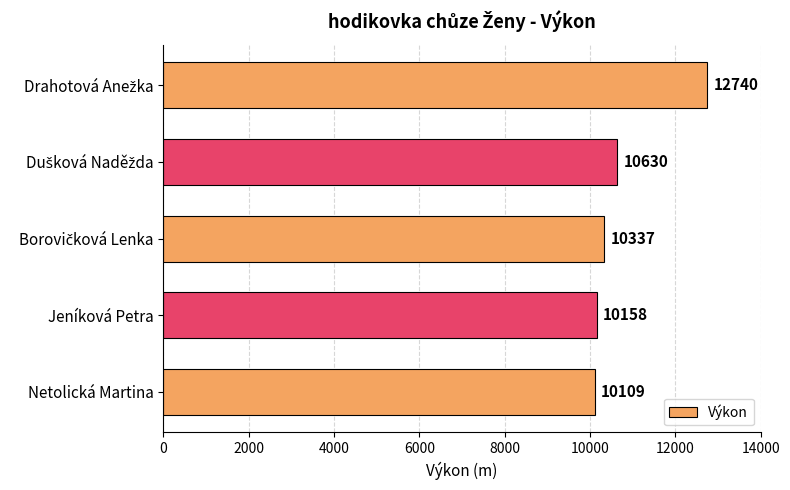

What is the difference between the maximum and second lowest values?

2582